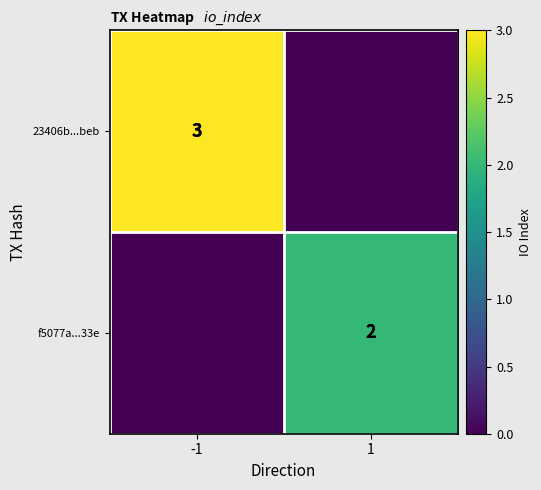

The 23406b...beb series shows 2 at -1. True or false?

False